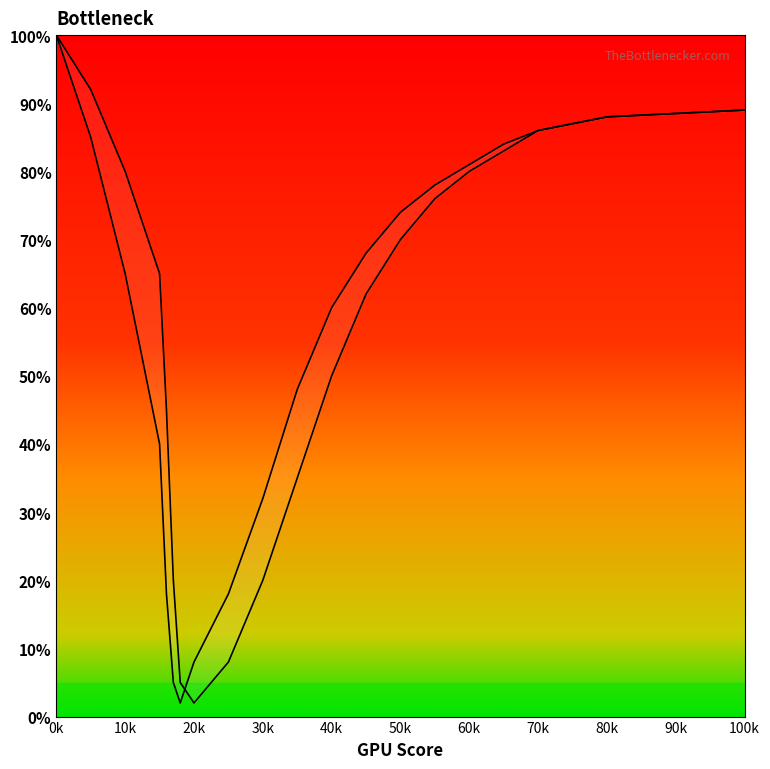

Rank the series by their maximum value, from lowest to highest.

Line 1, Line 2